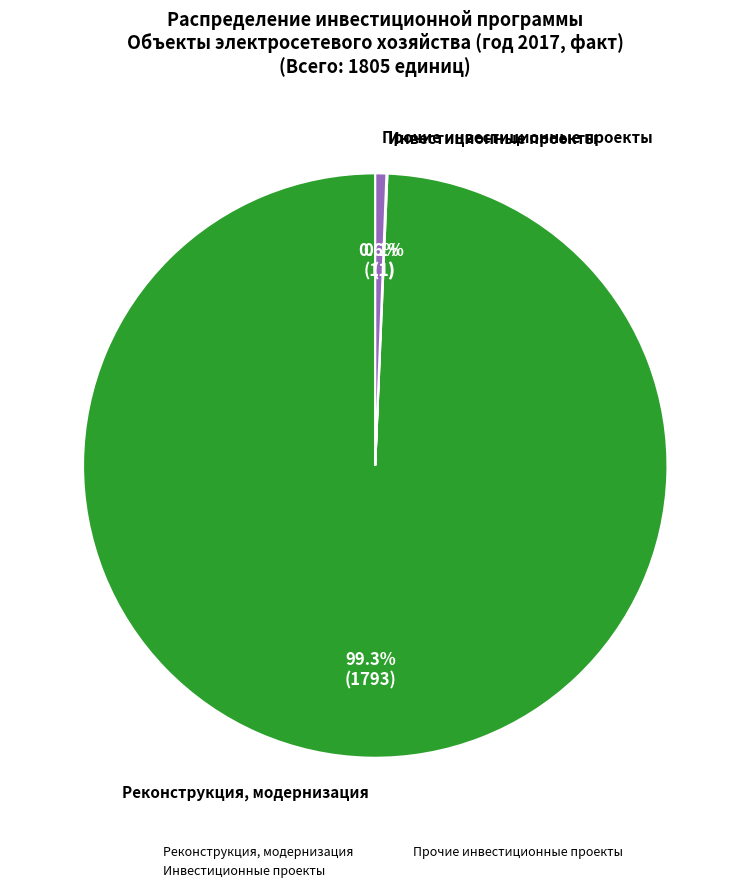

Does any single category account for the majority?

Yes